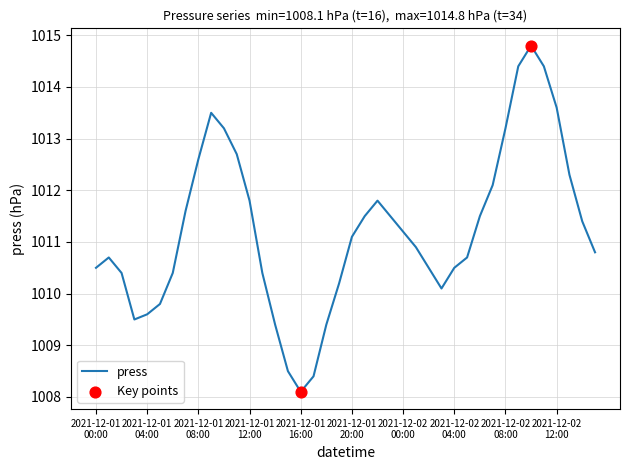

What is the difference between the maximum and minimum values?

6.7